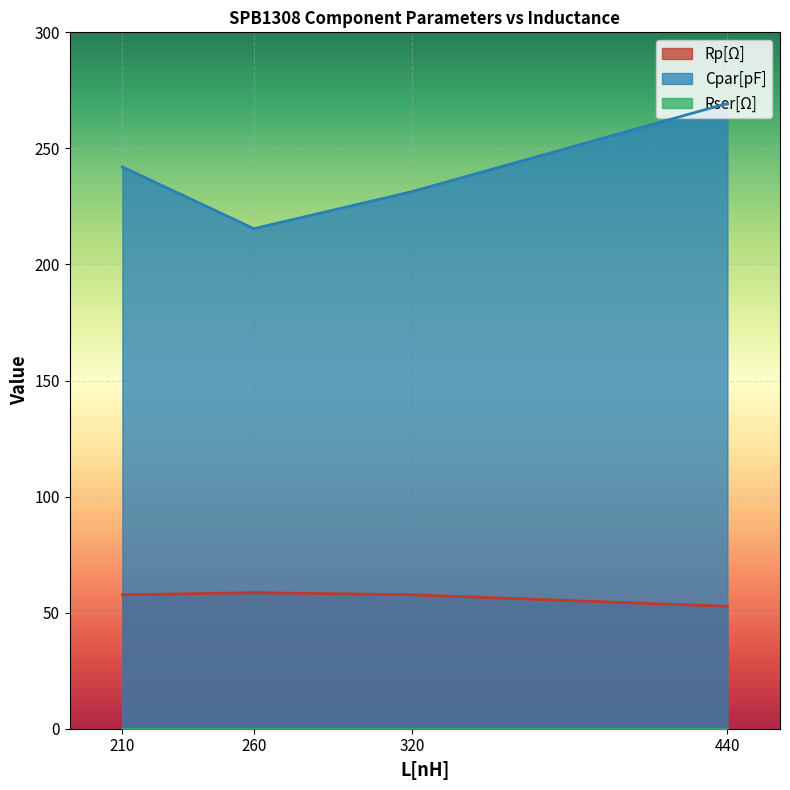

Does the chart display data point markers on the line(s)?

No